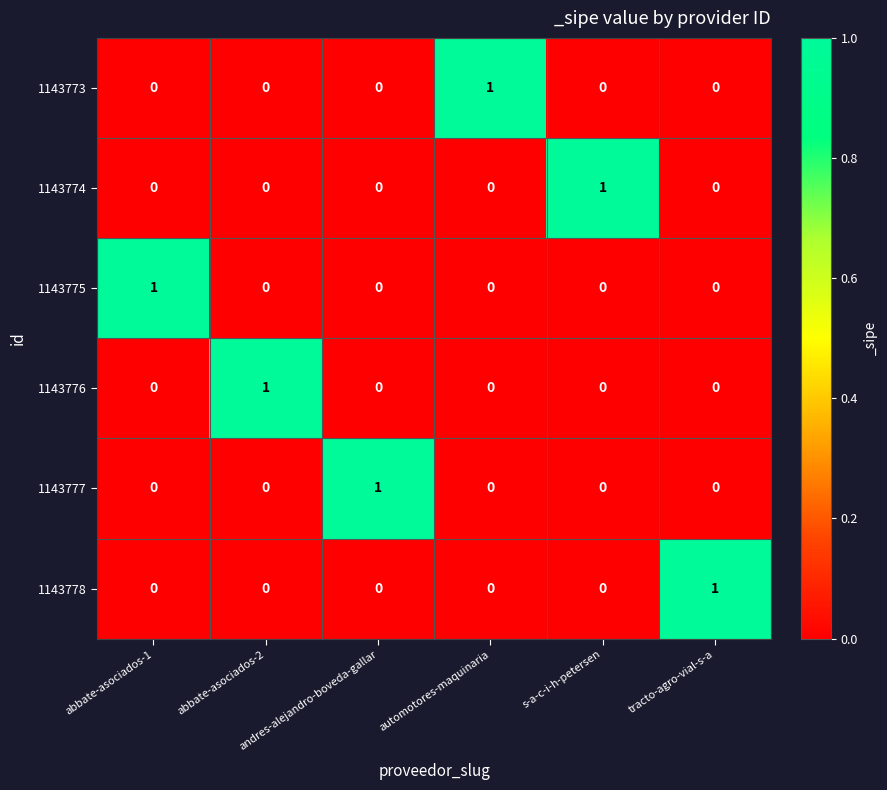

What is the total value across all series at tracto-agro-vial-s-a?

1